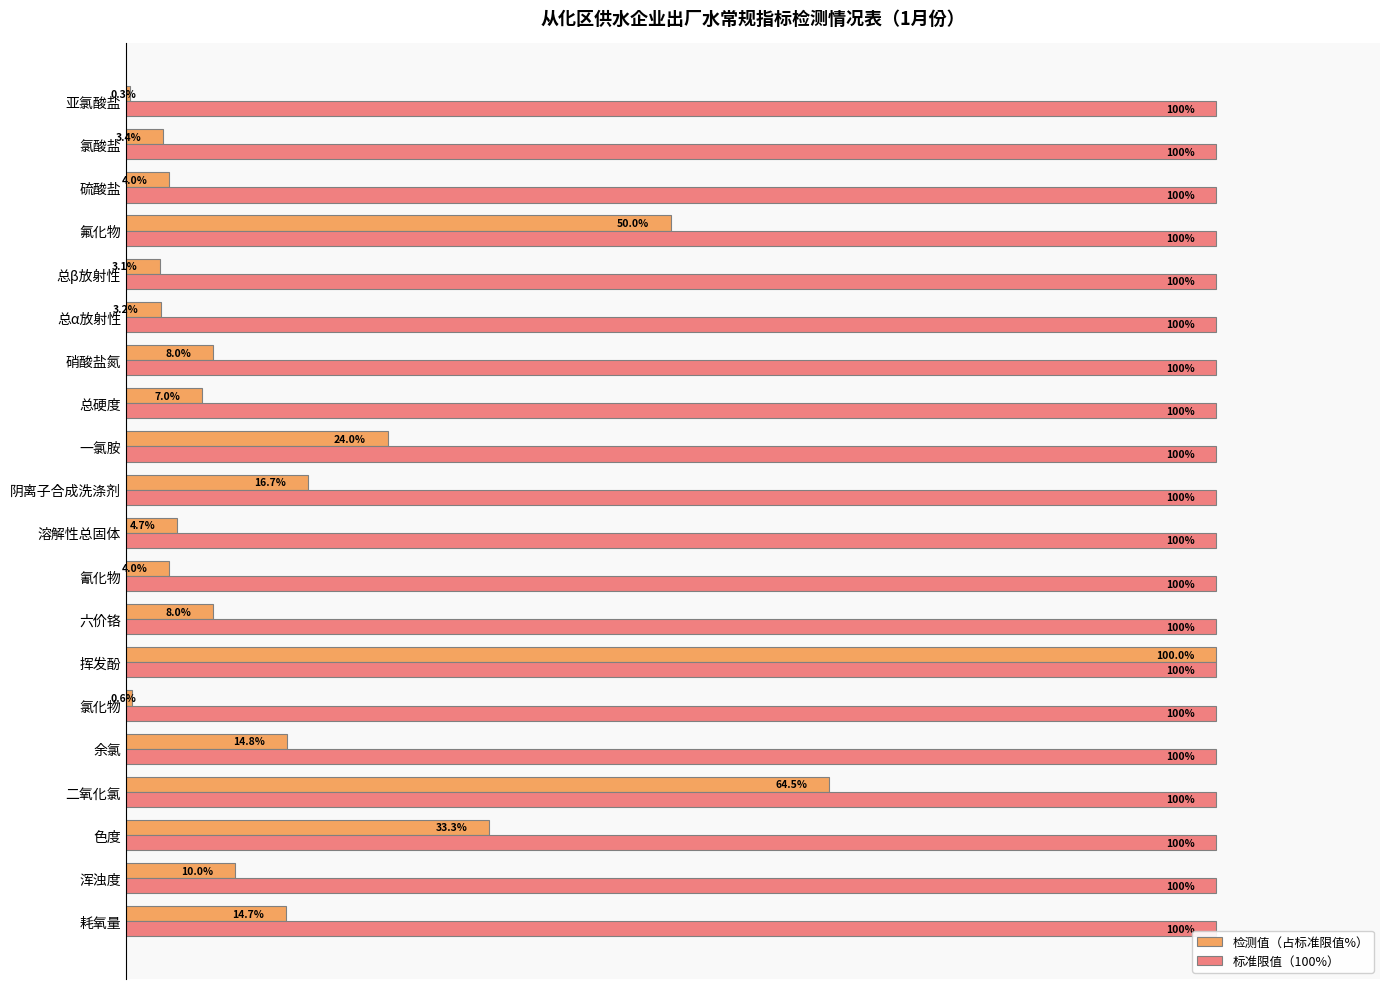

Is the value of 检测值（占标准限值%） at 耗氧量 greater than the value of 标准限值（100%） at 二氧化氯?

No